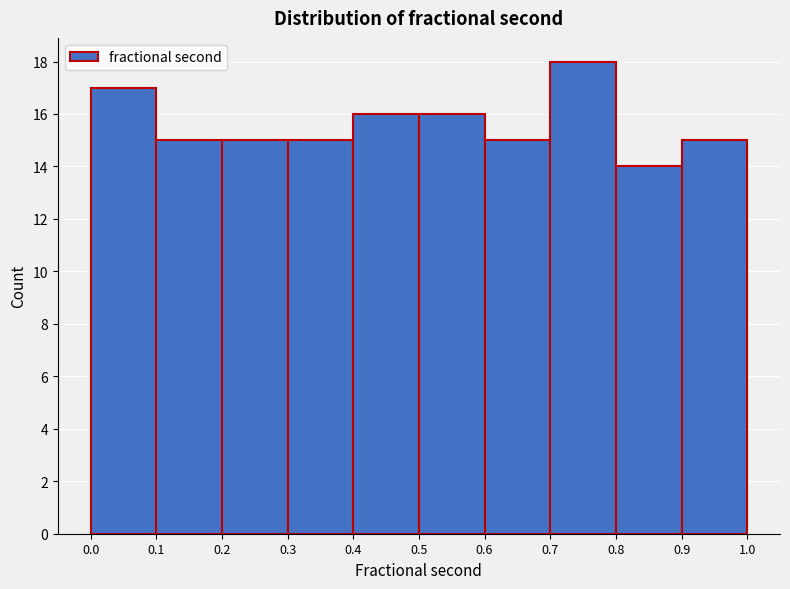

What is the height of the bar covering 0.4 to 0.5 on the x-axis? The values are not printed on the chart, so give them approximately, as read against the axis.

16